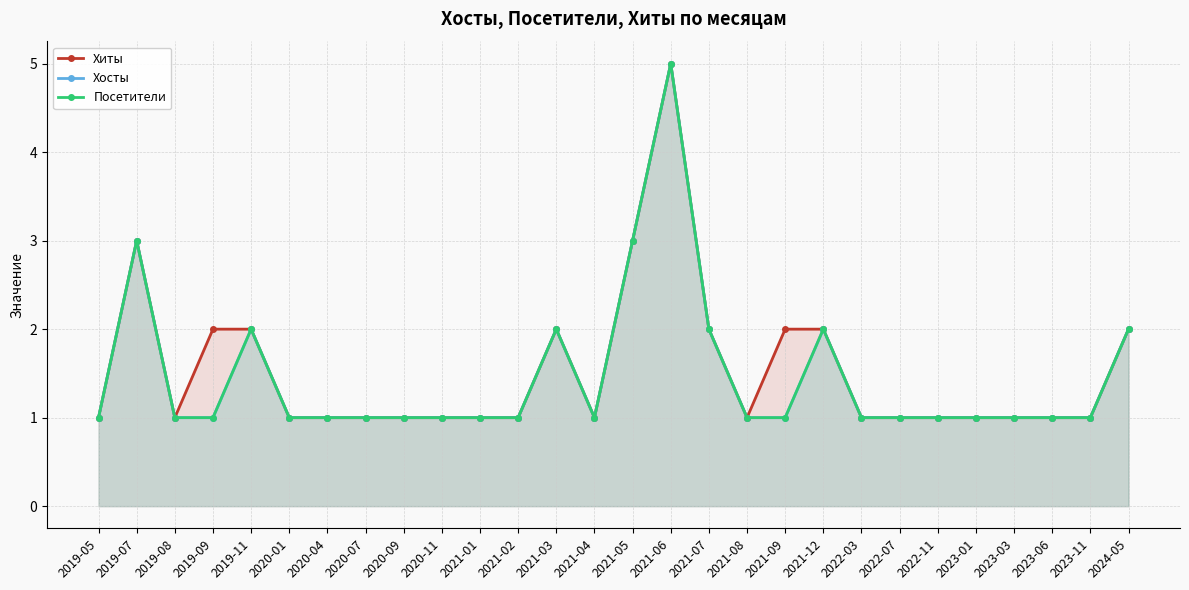

Reading left to right, what are all the values shown in this chart?

Хиты: 2019-05=1	2019-07=3	2019-08=1	2019-09=2	2019-11=2	2020-01=1	2020-04=1	2020-07=1	2020-09=1	2020-11=1	2021-01=1	2021-02=1	2021-03=2	2021-04=1	2021-05=3	2021-06=5	2021-07=2	2021-08=1	2021-09=2	2021-12=2	2022-03=1	2022-07=1	2022-11=1	2023-01=1	2023-03=1	2023-06=1	2023-11=1	2024-05=2
Хосты: 2019-05=1	2019-07=3	2019-08=1	2019-09=1	2019-11=2	2020-01=1	2020-04=1	2020-07=1	2020-09=1	2020-11=1	2021-01=1	2021-02=1	2021-03=2	2021-04=1	2021-05=3	2021-06=5	2021-07=2	2021-08=1	2021-09=1	2021-12=2	2022-03=1	2022-07=1	2022-11=1	2023-01=1	2023-03=1	2023-06=1	2023-11=1	2024-05=2
Посетители: 2019-05=1	2019-07=3	2019-08=1	2019-09=1	2019-11=2	2020-01=1	2020-04=1	2020-07=1	2020-09=1	2020-11=1	2021-01=1	2021-02=1	2021-03=2	2021-04=1	2021-05=3	2021-06=5	2021-07=2	2021-08=1	2021-09=1	2021-12=2	2022-03=1	2022-07=1	2022-11=1	2023-01=1	2023-03=1	2023-06=1	2023-11=1	2024-05=2